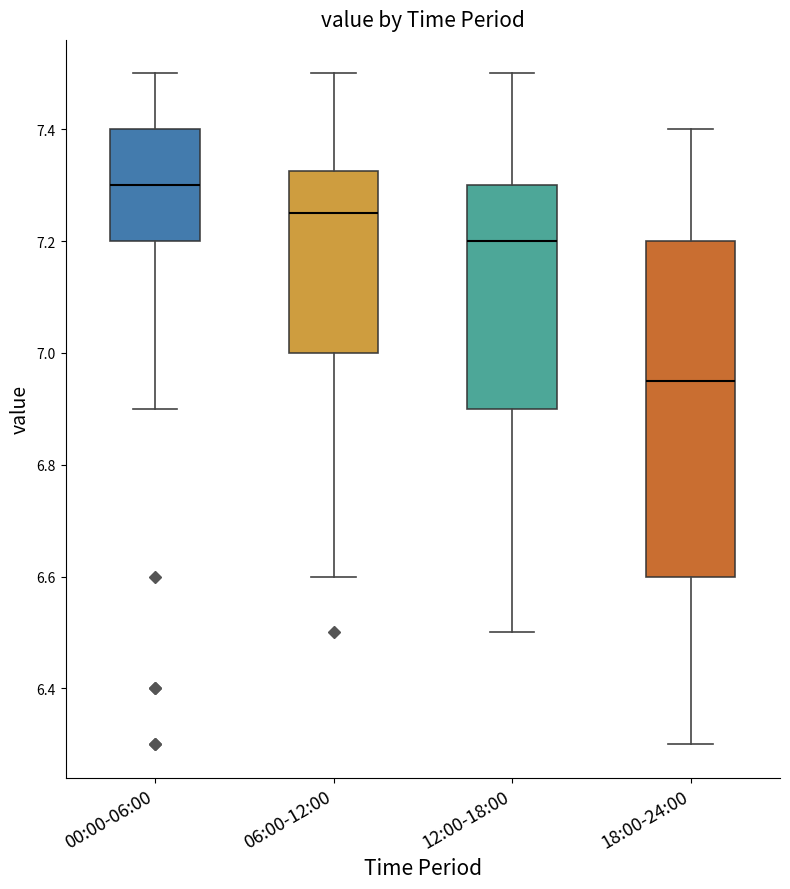

Where is the upper edge of the box for 18:00-24:00 on the y-axis? The values are not printed on the chart, so give them approximately, as read against the axis.

7.20